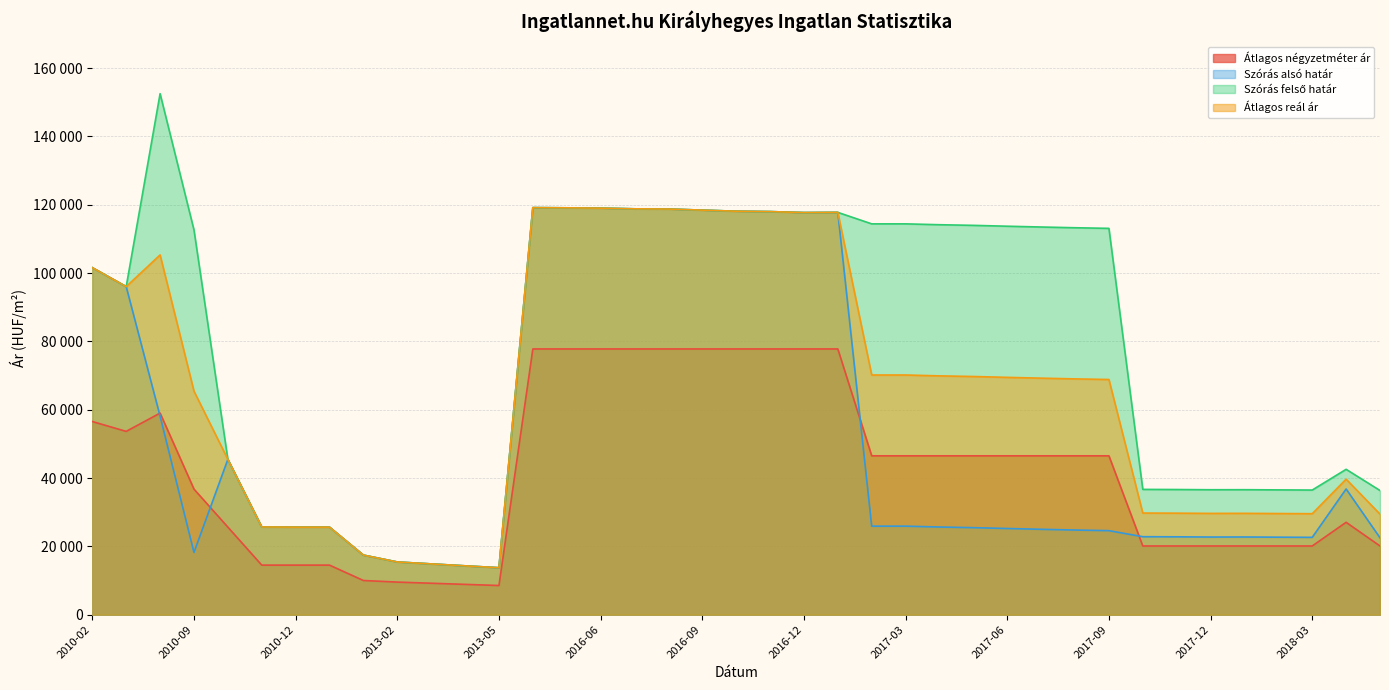

At which category does Átlagos négyzetméter ár reach its first local peak?

2010-08